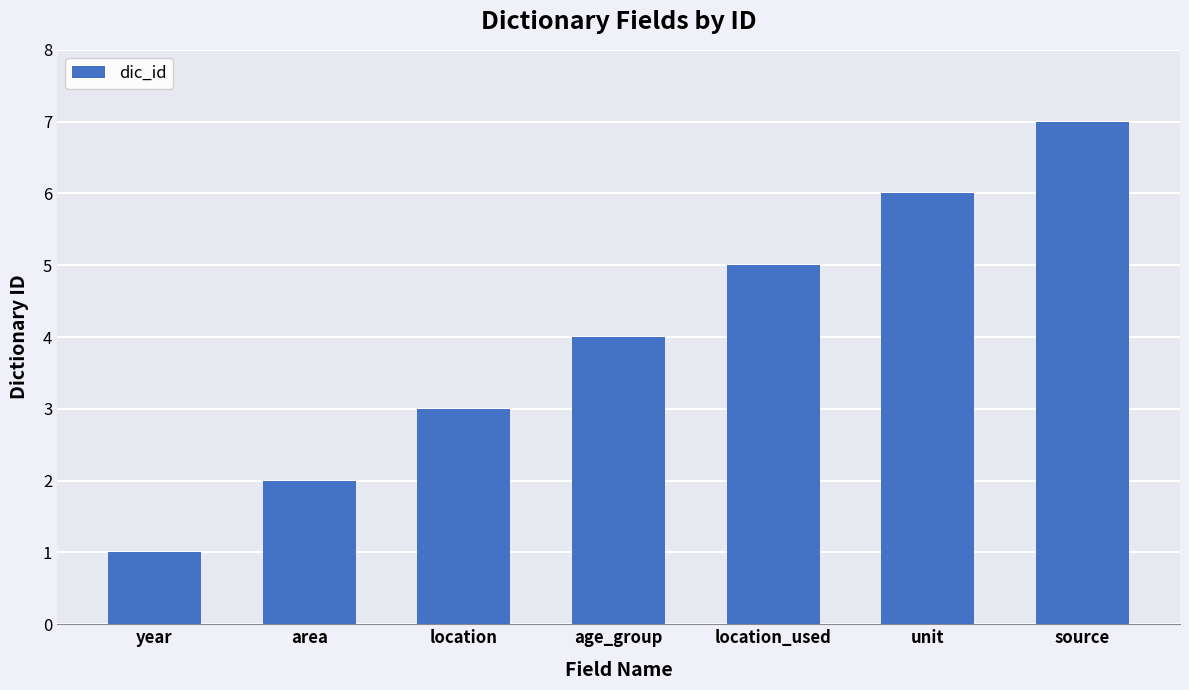

How many categories are shown in the chart?

7